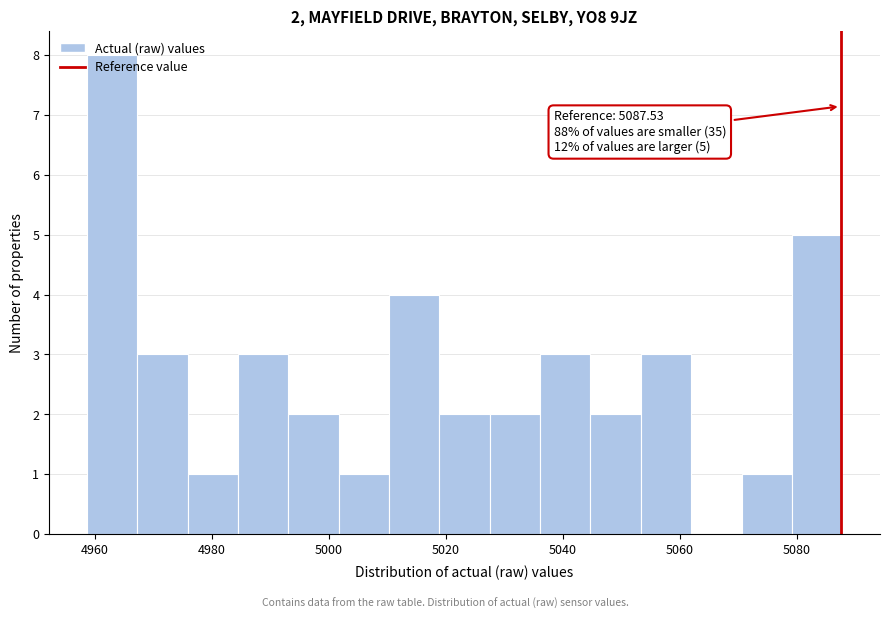

Over which range of the x-axis is the bar tallest?

4958 to 4968